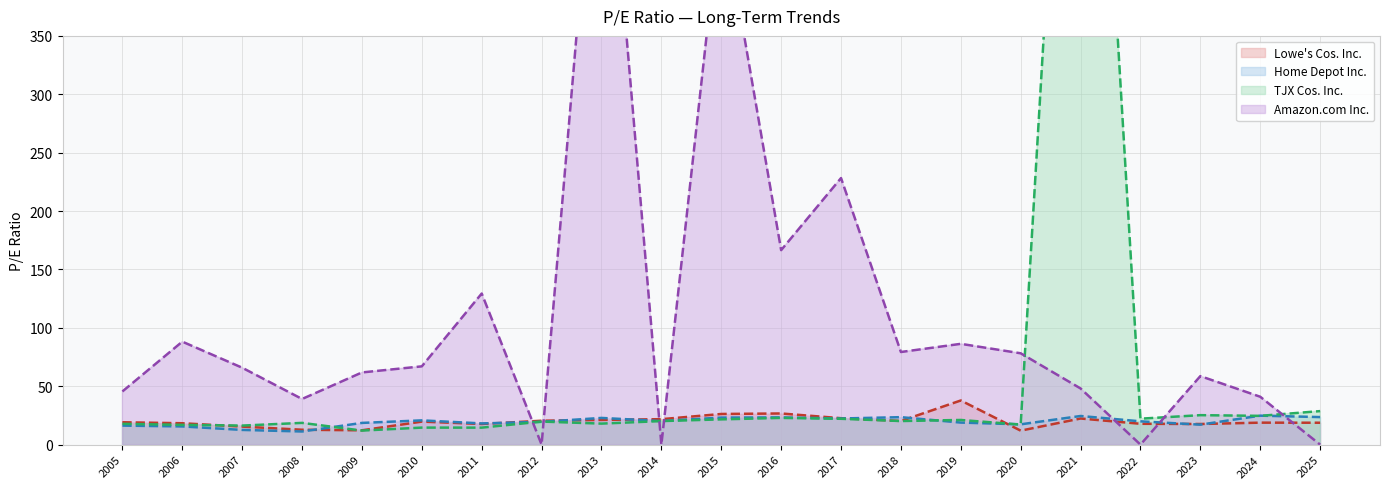

Which category has the highest value in the TJX Cos. Inc. series?

2021